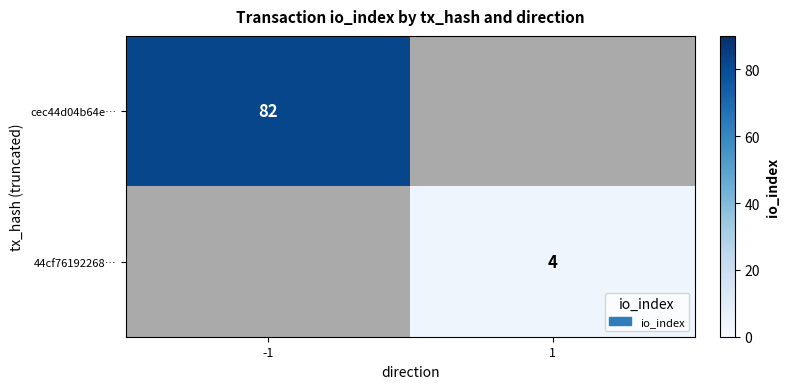

True or false: 44cf76192268… has a value of 4 at 1.

True